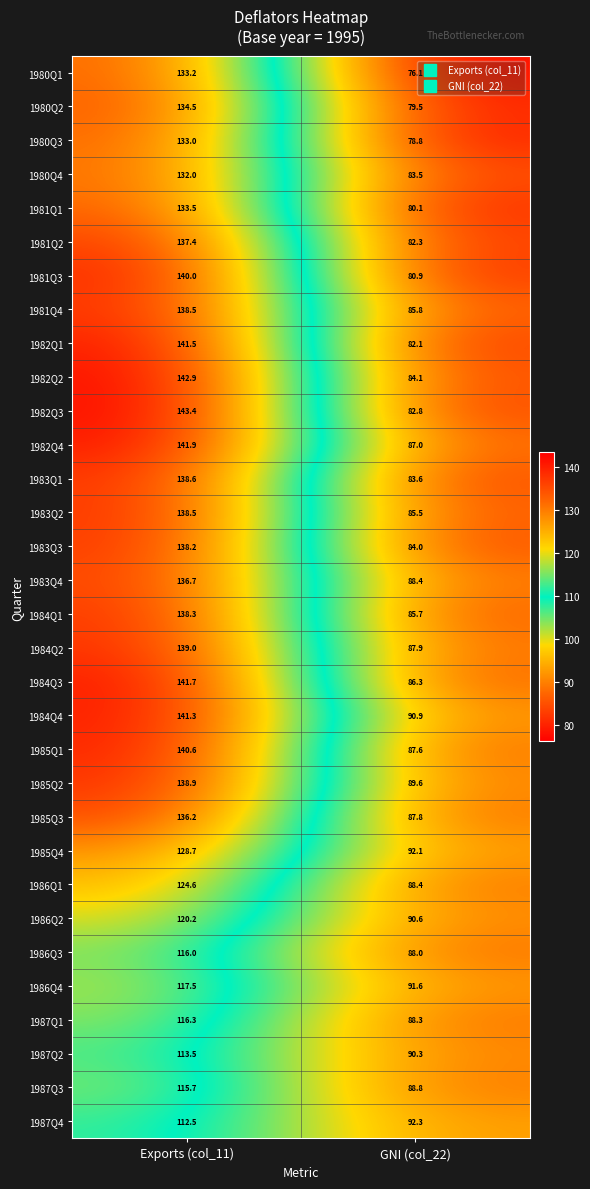

What is the smallest value displayed?

76.1